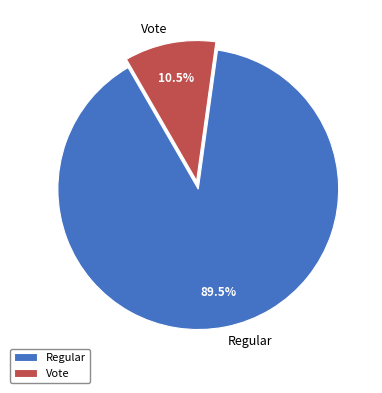

How many slices are in this pie chart?

2